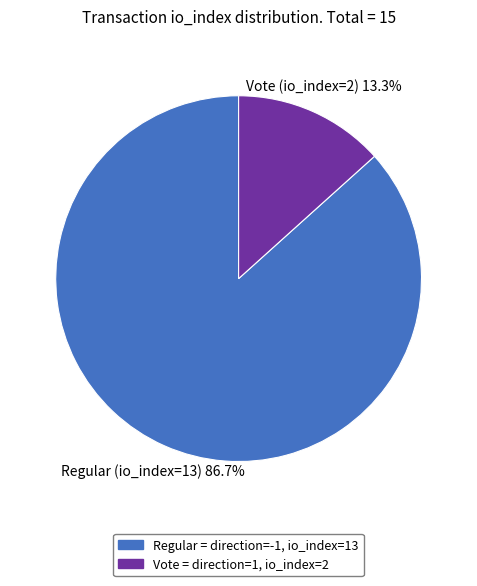

Which slice is the largest?

Regular = direction=-1, io_index=13